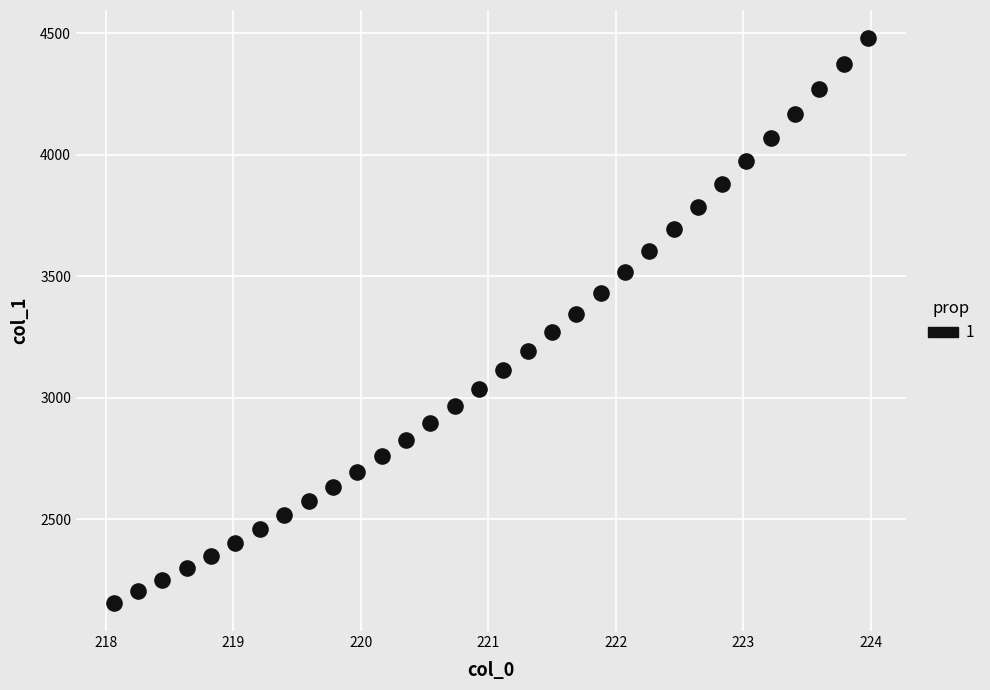

What is the range of X values (max minus min)?

5.9